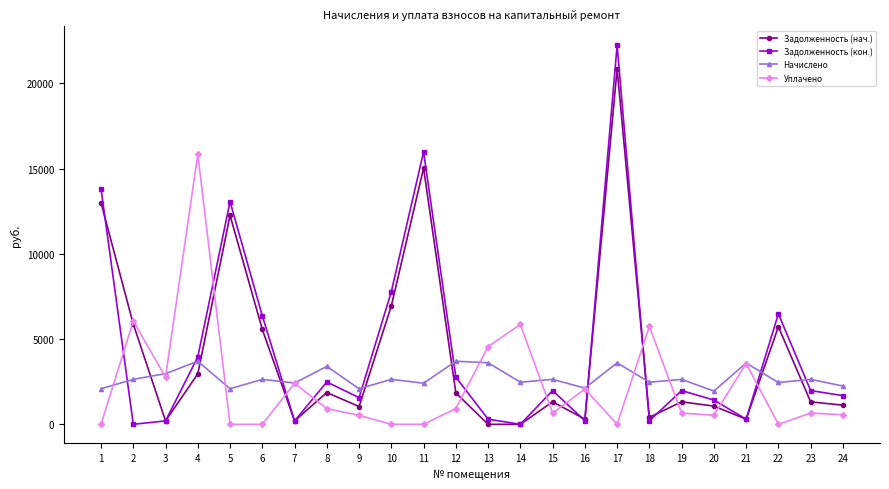

What are all the series names shown in the legend?

Задолженность (нач.), Задолженность (кон.), Начислено, Уплачено